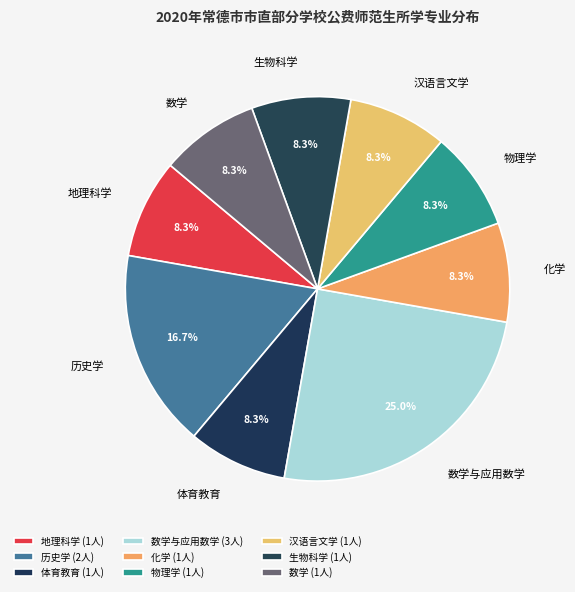

How much of the chart is everything except 地理科学?

91.7%